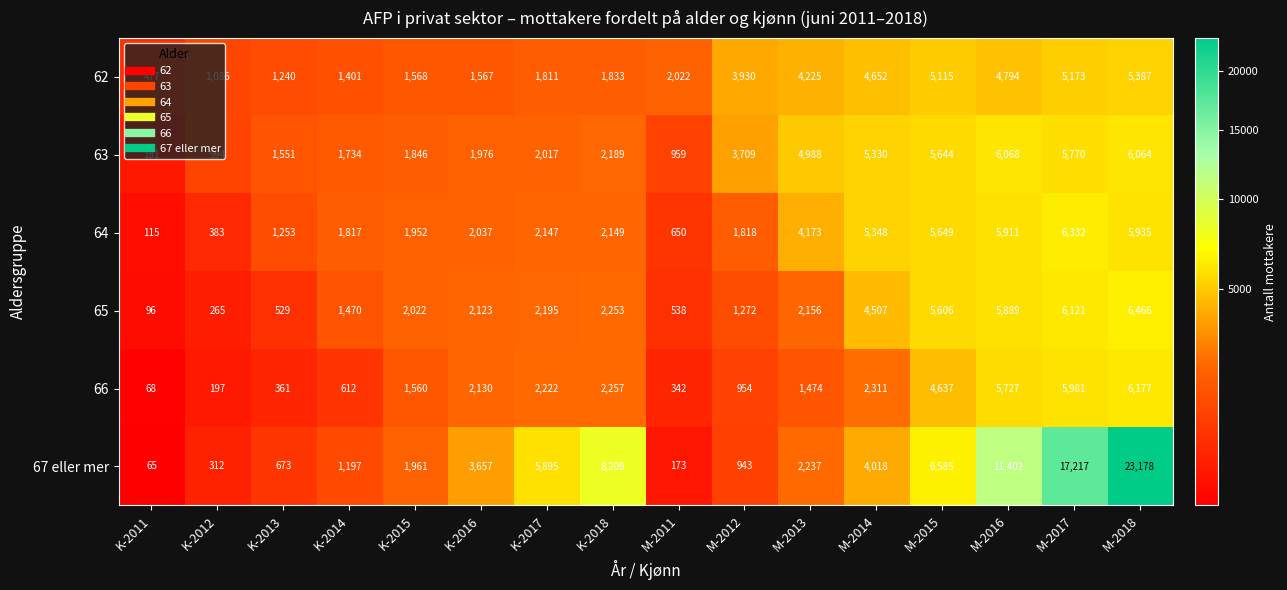

What is the greatest value displayed?

23178